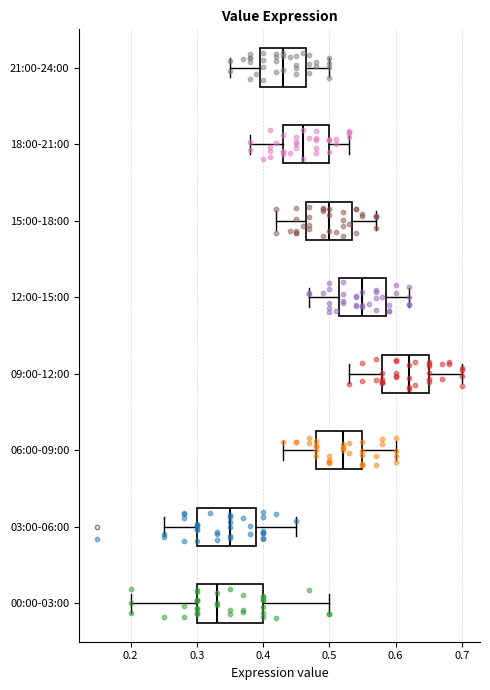

Reading bottom to top, read every box against the x-axis: the position of its median line, the range the box covers, and the ends of its whiskers. The values are not printed on the chart, so give them approximately, as read against the axis.

00:00-03:00: median 0.33, box 0.30 to 0.40, whiskers 0.20 to 0.50
03:00-06:00: median 0.35, box 0.30 to 0.39, whiskers 0.25 to 0.45
06:00-09:00: median 0.52, box 0.48 to 0.55, whiskers 0.43 to 0.60
09:00-12:00: median 0.62, box 0.58 to 0.65, whiskers 0.53 to 0.70
12:00-15:00: median 0.55, box 0.52 to 0.59, whiskers 0.47 to 0.62
15:00-18:00: median 0.50, box 0.47 to 0.54, whiskers 0.42 to 0.57
18:00-21:00: median 0.46, box 0.43 to 0.50, whiskers 0.38 to 0.53
21:00-24:00: median 0.43, box 0.40 to 0.47, whiskers 0.35 to 0.50